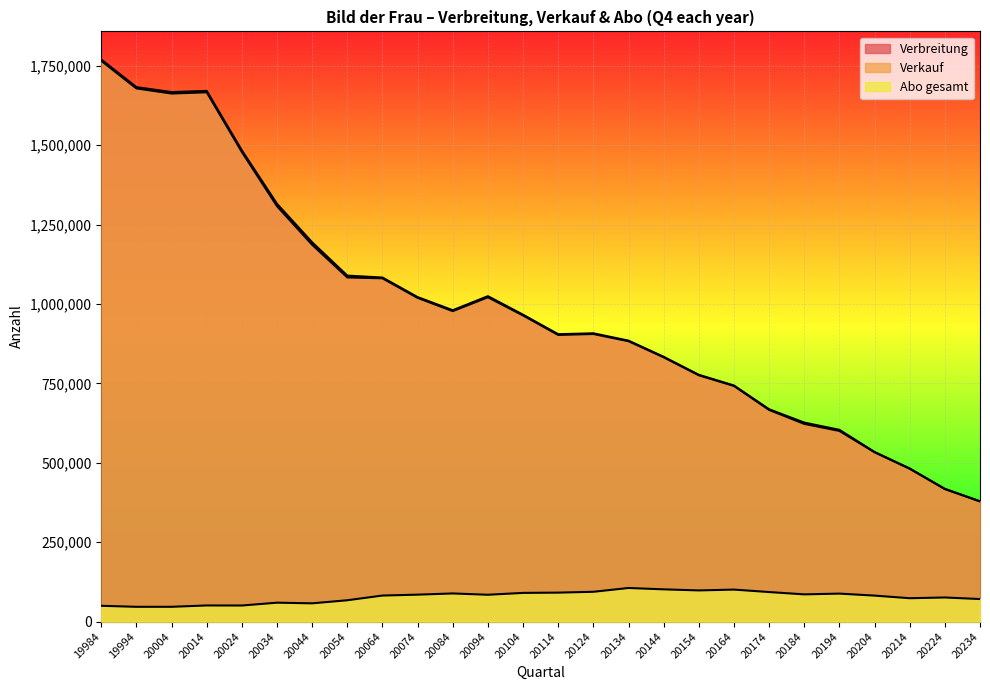

What is the difference between the maximum and minimum values in the Abo gesamt series?

59273